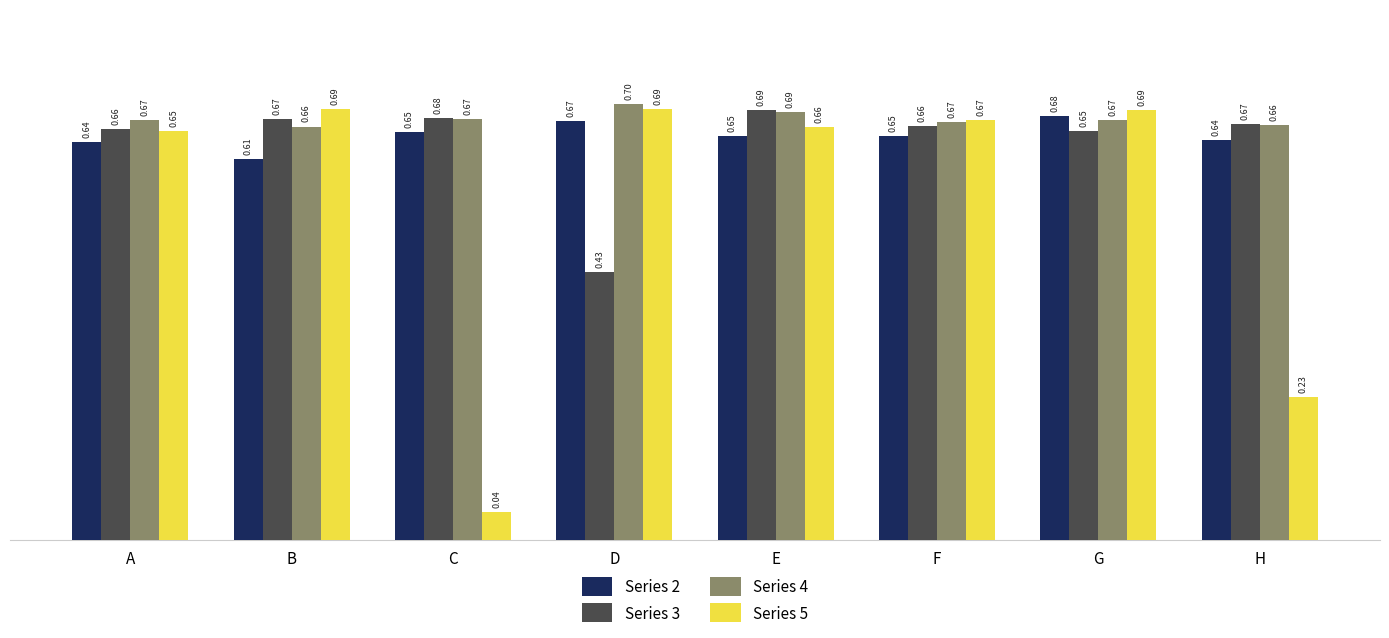

Which series has the largest range (max minus min)?

Series 5